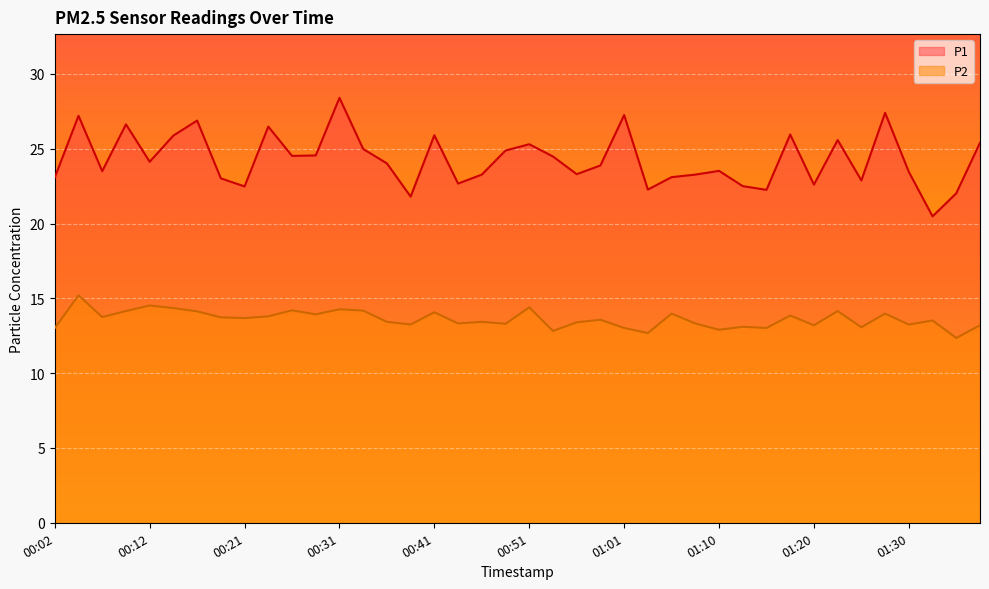

At 00:12, list the series in order from largest to smallest.

P1, P2